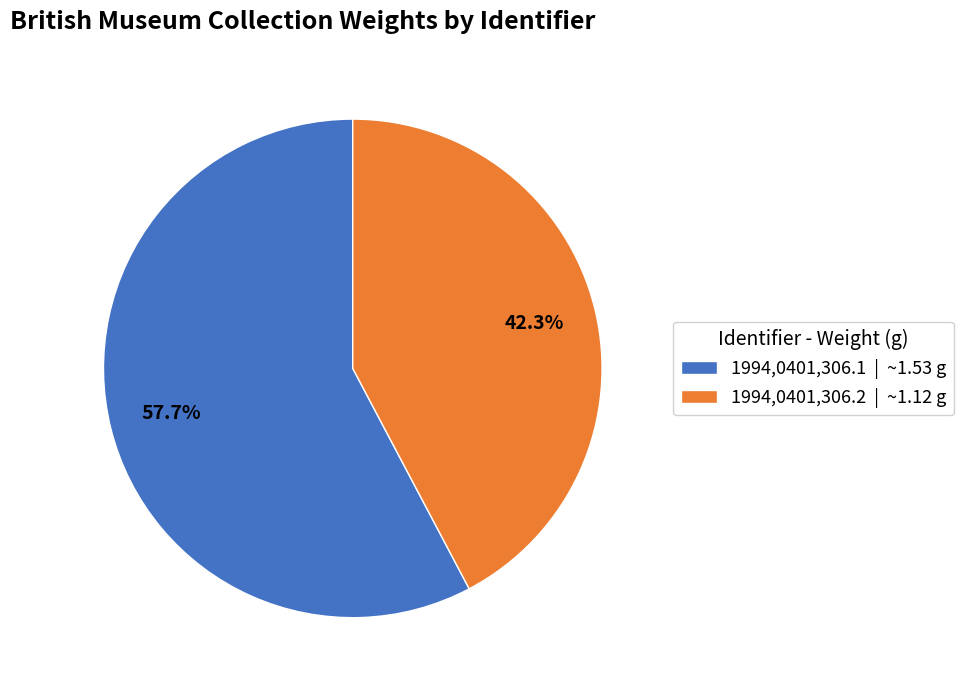

What percentage do 1994,0401,306.1 | ~1.53 g and 1994,0401,306.2 | ~1.12 g together represent?

100.0%